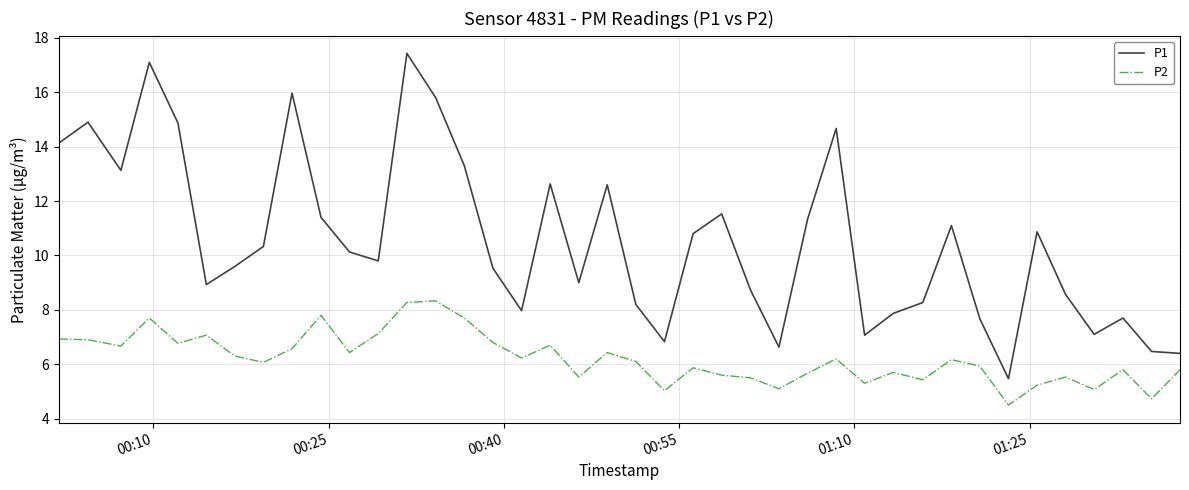

What is the minimum value for P1?

5.5